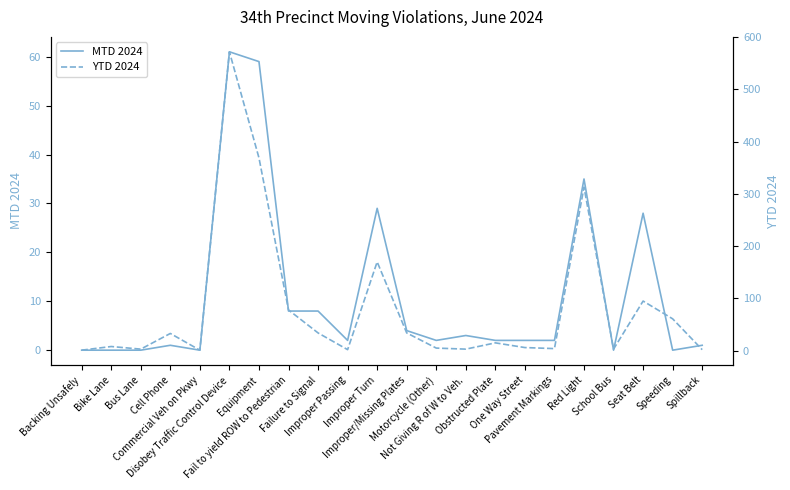

Is it true that YTD 2024 equals 3 at Not Giving R of W to Veh.?

True